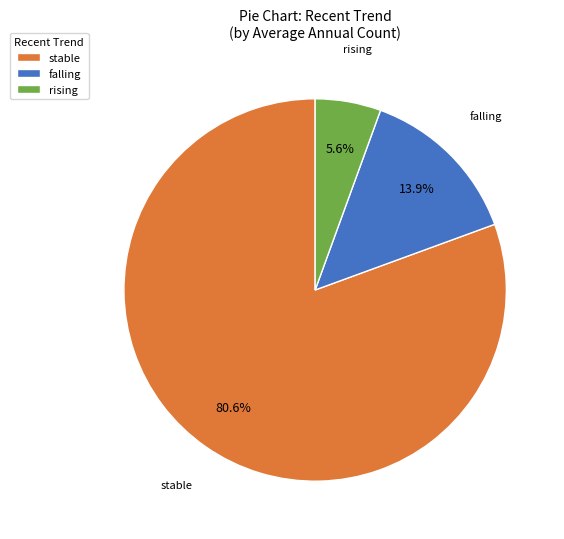

Is it true that rising is 10% of the pie?

False